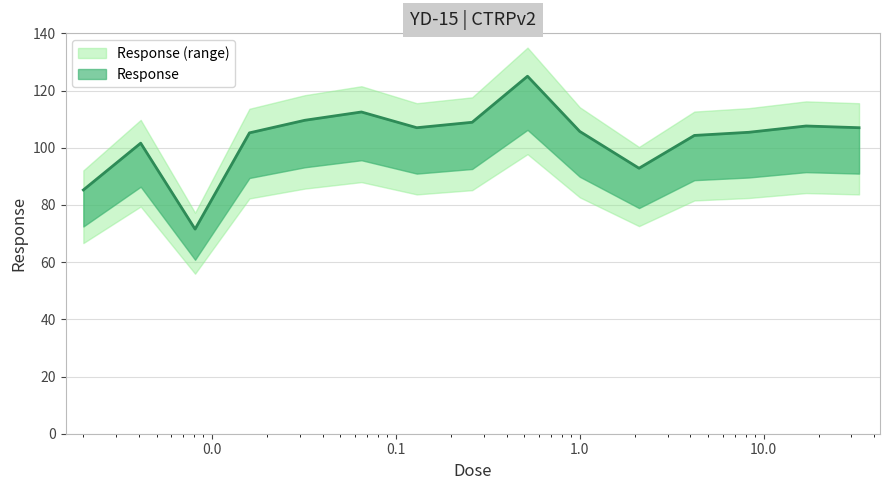

Reading right to left, extract all data points from this chart.

33.0=107.0	17.0=107.6	8.3=105.4	4.2=104.3	2.1=92.8	1.0=105.7	0.52=125.0	0.26=108.9	0.13=107.0	0.065=112.5	0.032=109.6	0.016=105.2	0.0081=71.5	0.0041=101.6	0.002=85.2